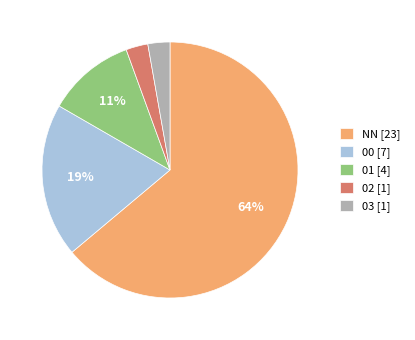

What percentage is the NN slice, to the nearest percent?

64%